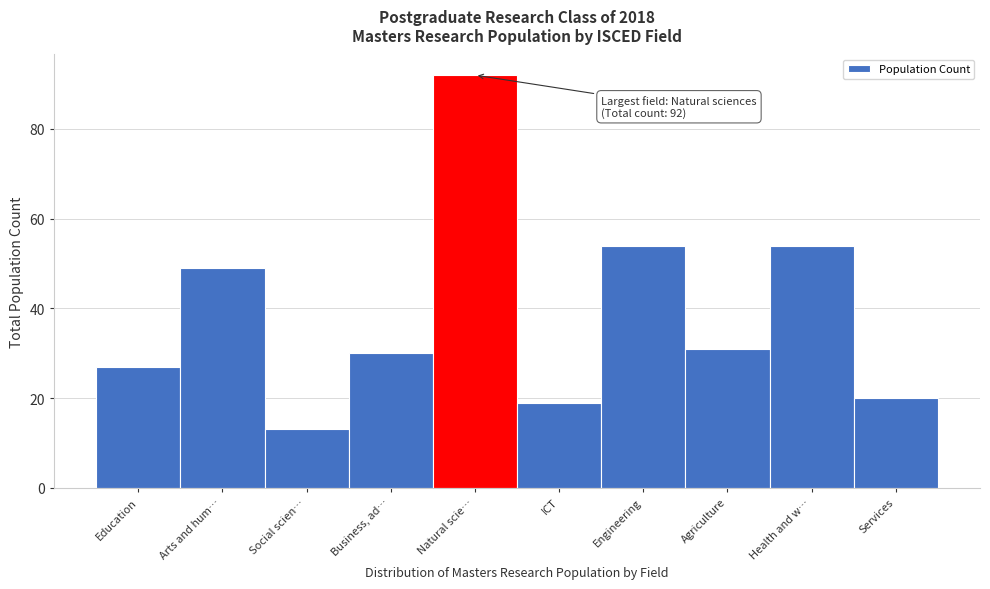

Reading left to right, transcribe all the data shown in this chart.

Education=27	Arts and hum…=49	Social scien…=13	Business, ad…=30	Natural scie…=92	ICT=19	Engineering=54	Agriculture=31	Health and w…=54	Services=20